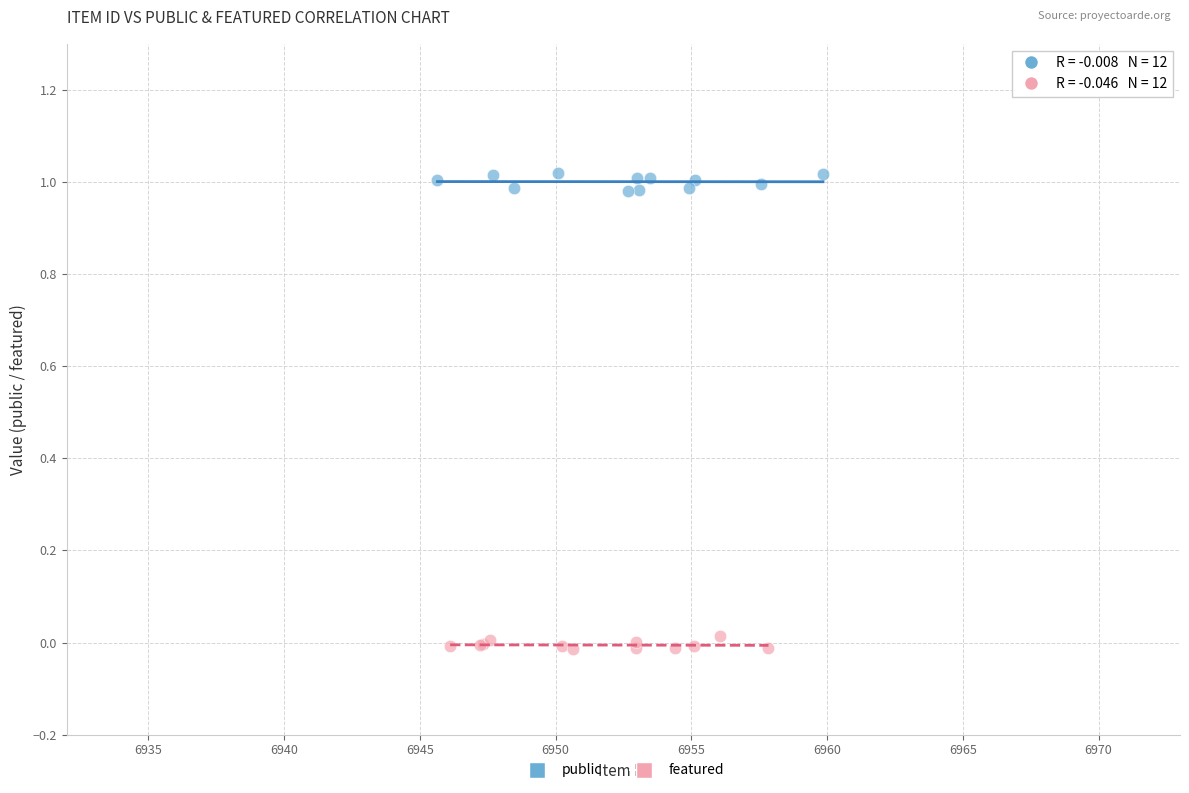

Which series reaches the minimum Y coordinate?

featured